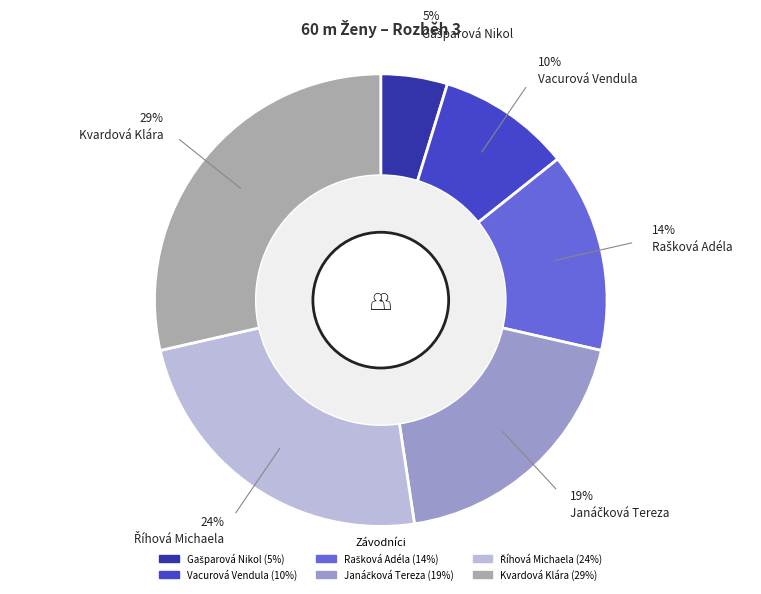

What percentage is the Vacurová Vendula slice, to the nearest percent?

10%